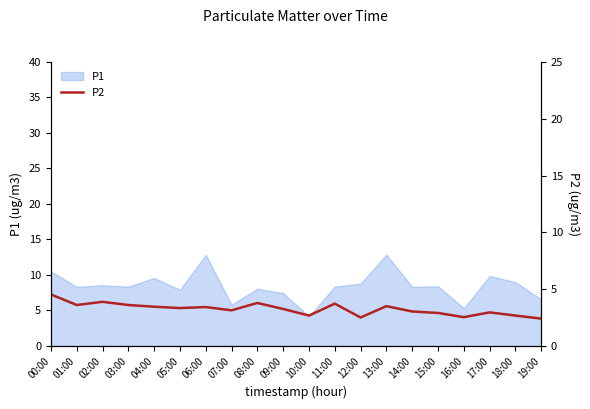

The value of P1 at 18:00 is 9.0. True or false?

True